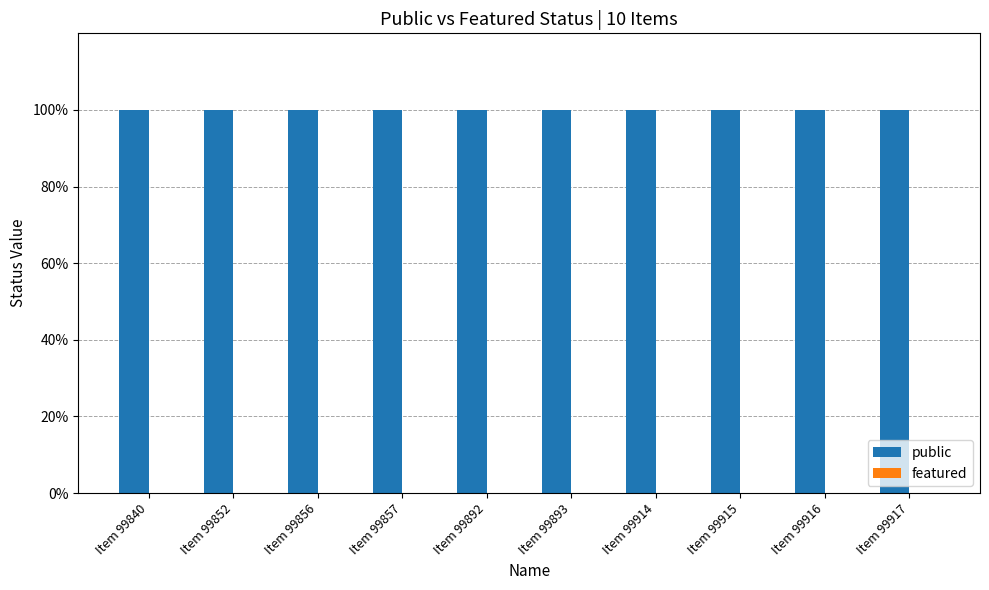

What is the value of the public bar at the 3rd from the left?

1